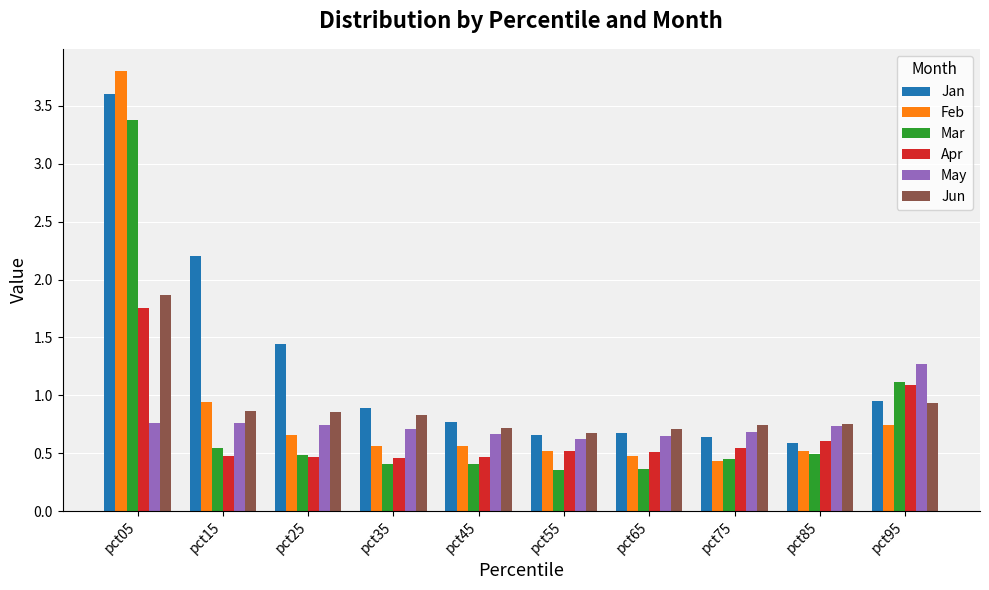

The Jan series shows 3.4 at pct15. True or false?

False